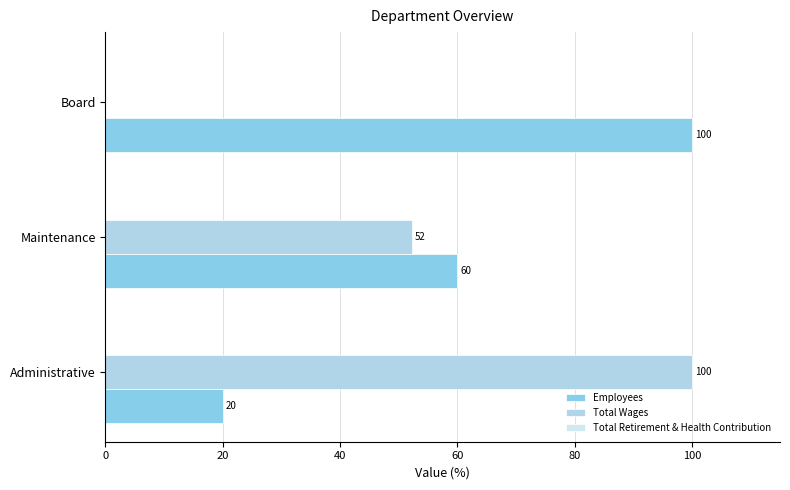

How many values in the Total Wages series exceed 52?

2